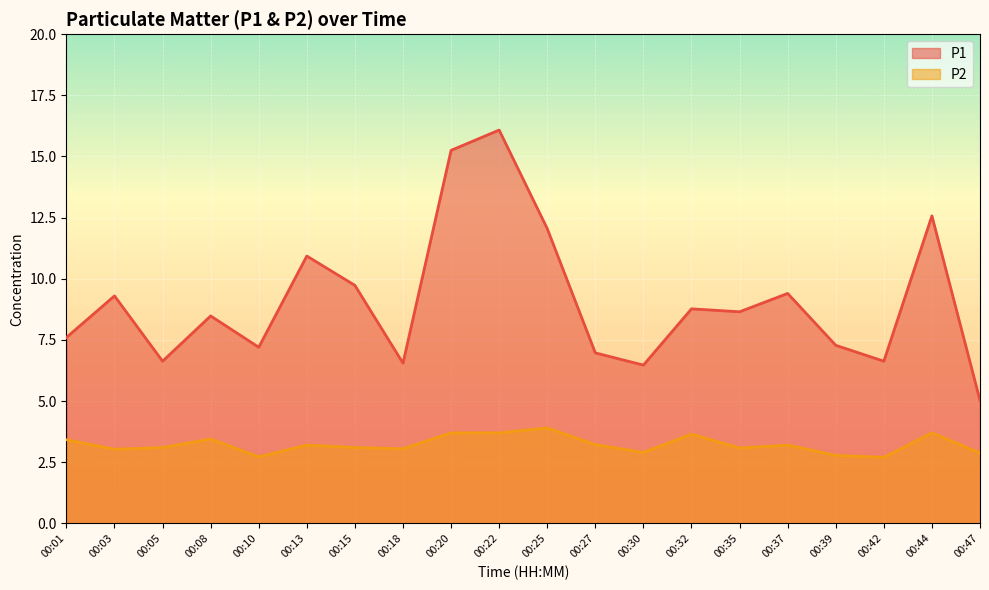

At which category is the sum across all series the highest?

00:22